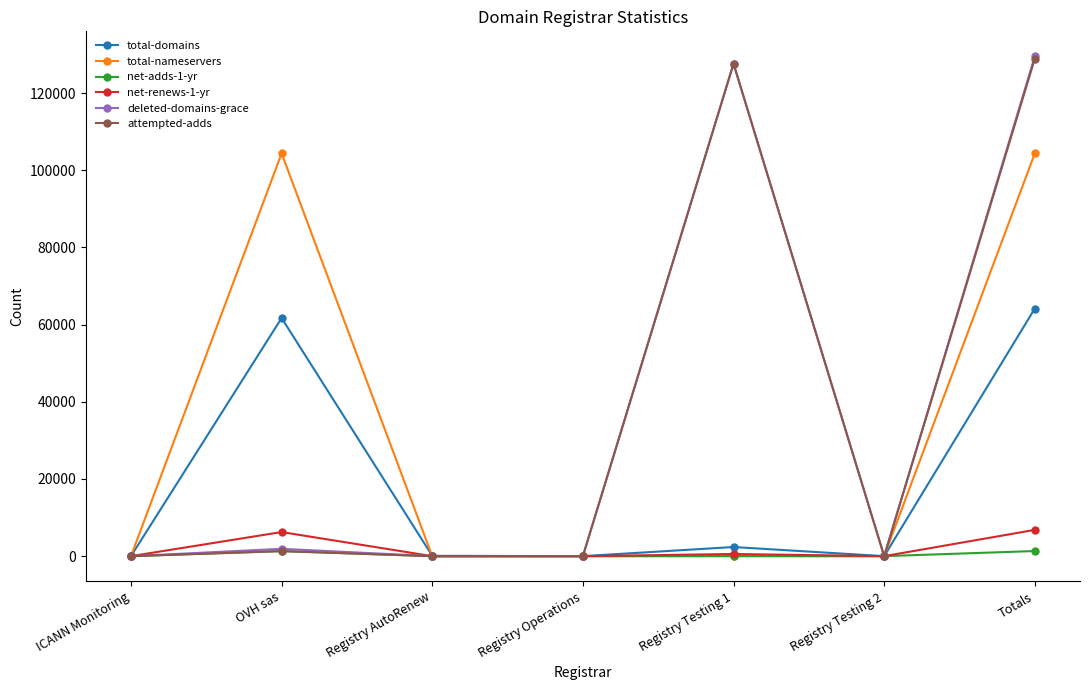

What is the difference between the maximum and minimum values in the net-adds-1-yr series?

1331